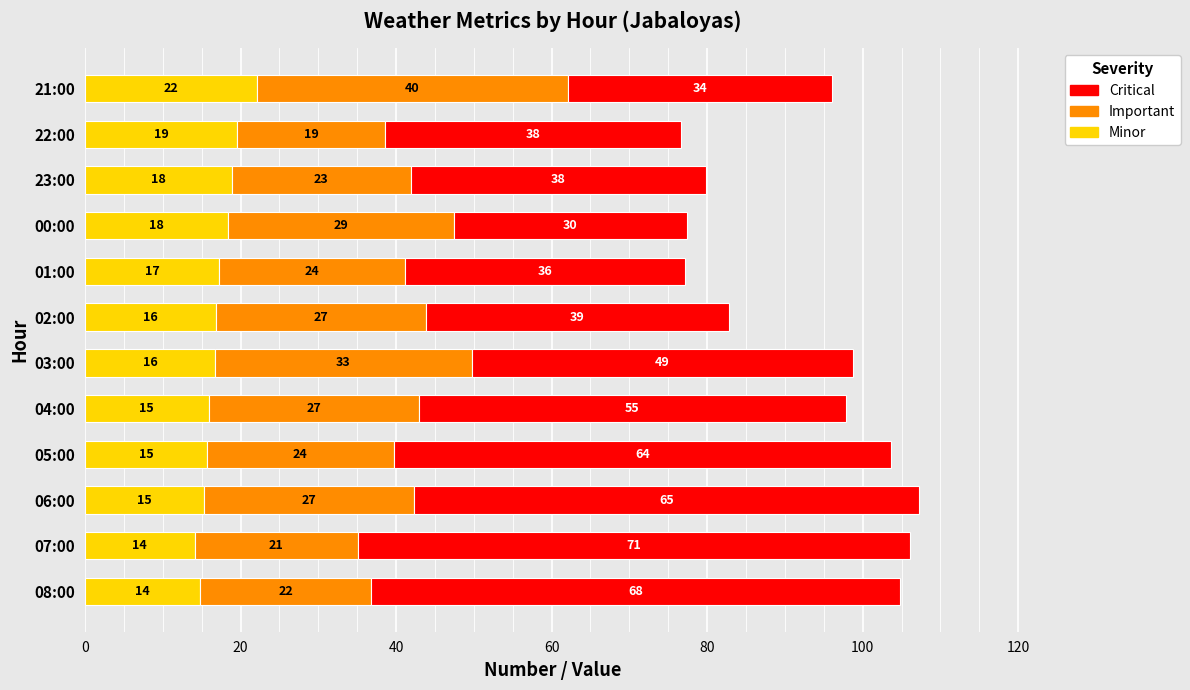

At which category is the sum across all series the highest?

06:00